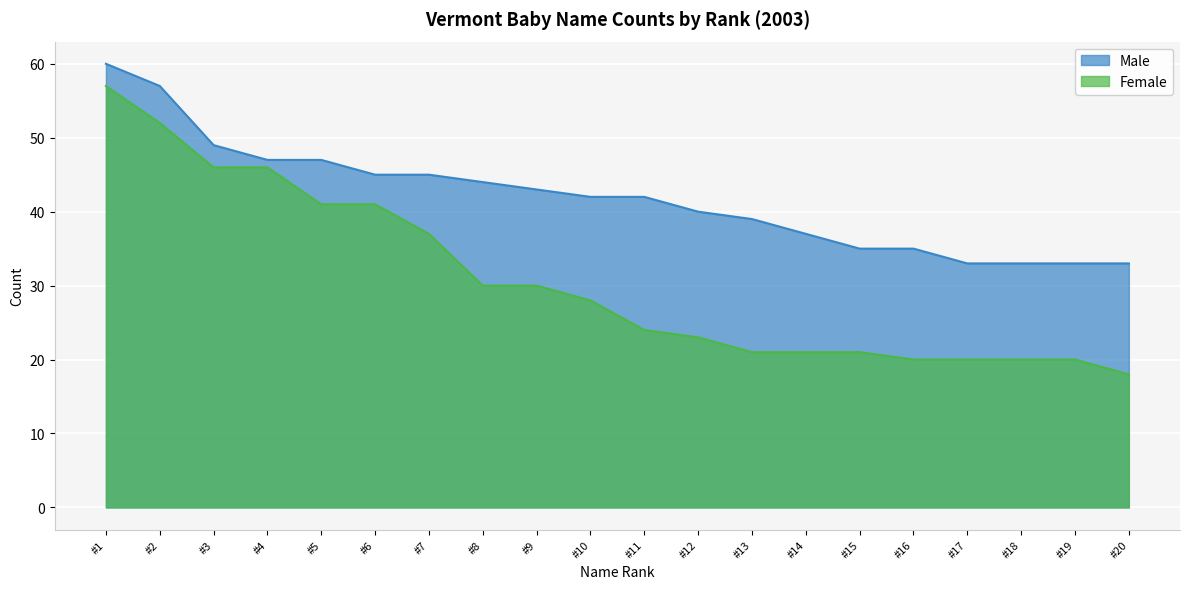

The value of Female at #9 is 10. True or false?

False